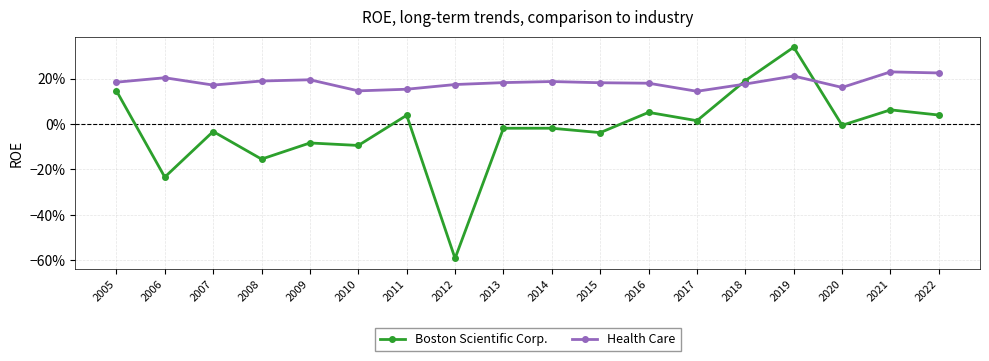

How many interior local valleys does the Boston Scientific Corp. series have?

7